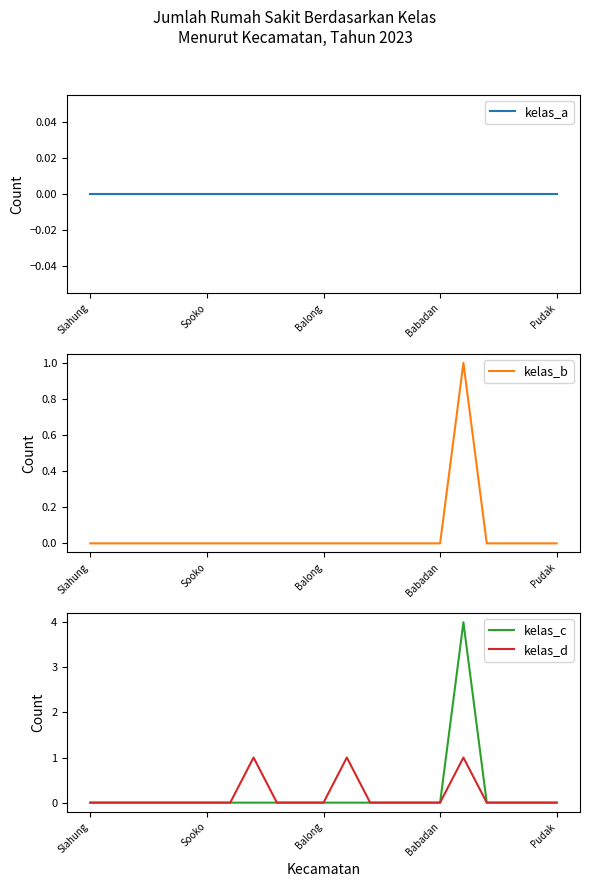

The kelas_d series shows 0 at Pudak. True or false?

True